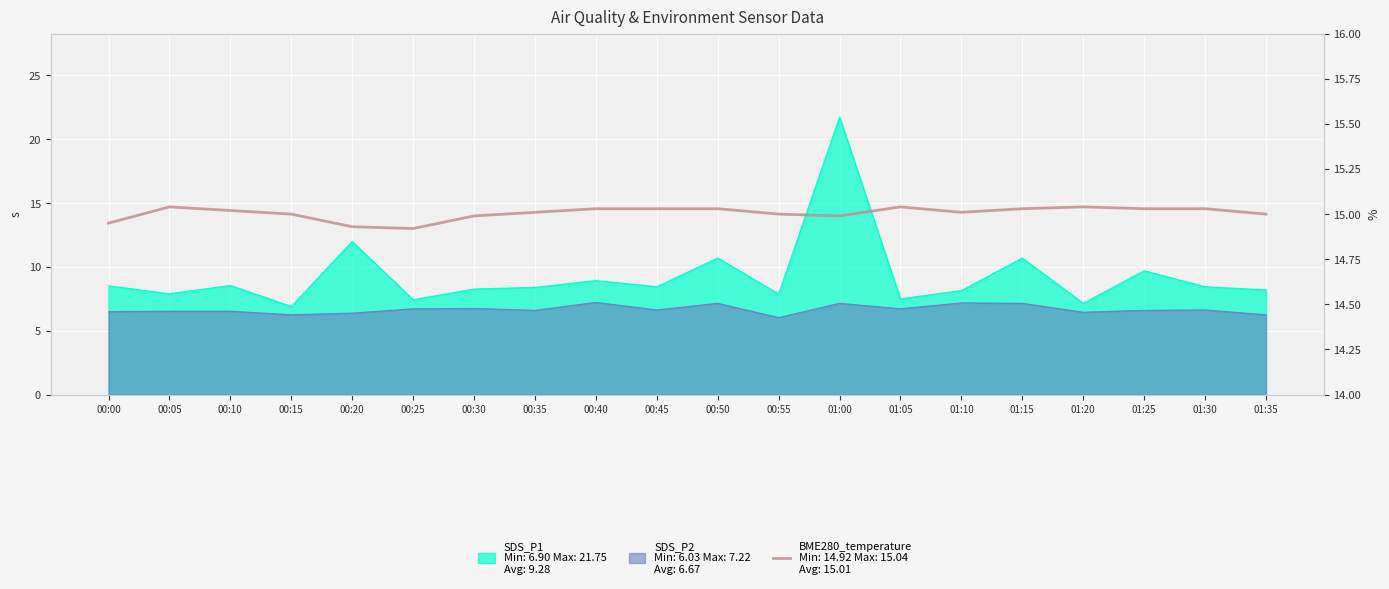

The value at 00:05 is 25.6. True or false?

False